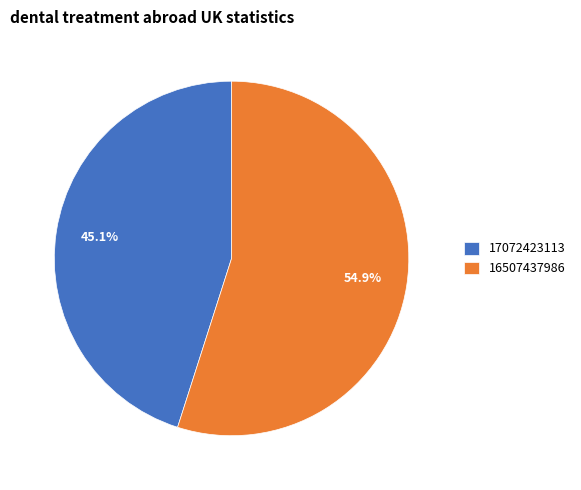

Combined, do 16507437986 and 17072423113 account for over 50%?

Yes